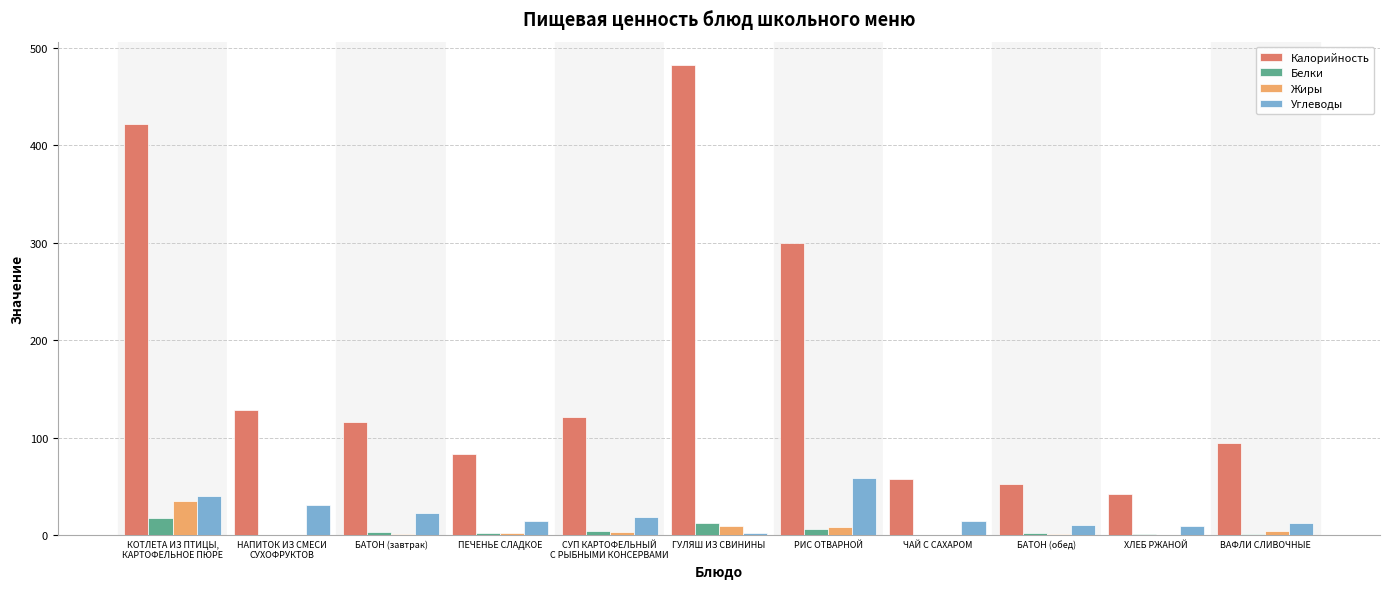

Is the value of Жиры at ГУЛЯШ ИЗ СВИНИНЫ greater than the value of Калорийность at БАТОН (завтрак)?

No